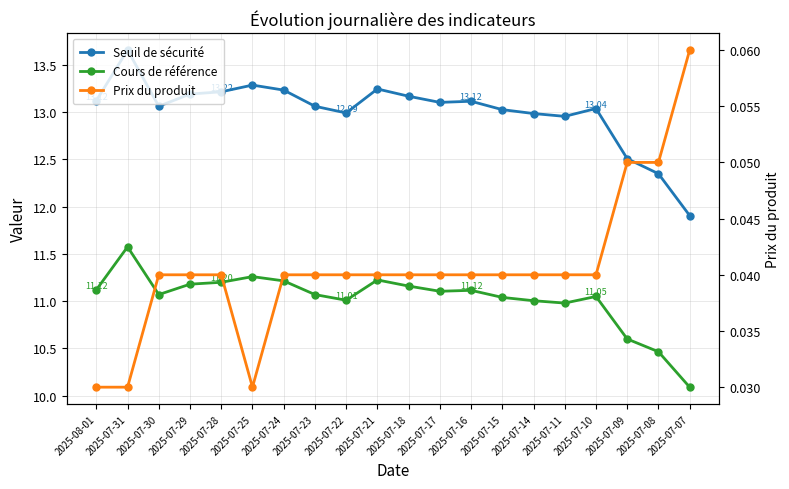

Which series has the largest range (max minus min)?

Seuil de sécurité